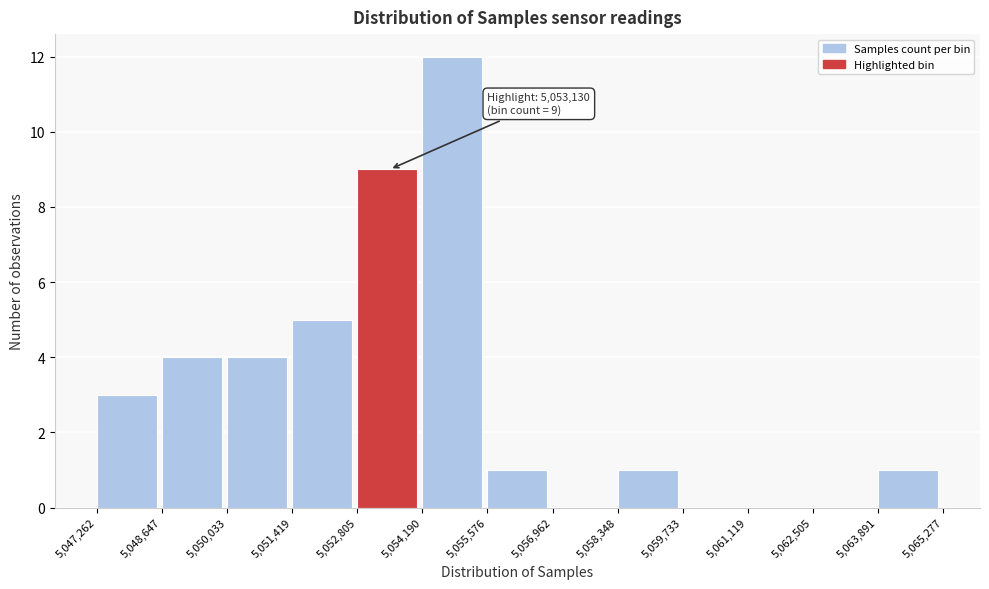

Over which range of the x-axis is the bar tallest?

5,054,190 to 5,055,576